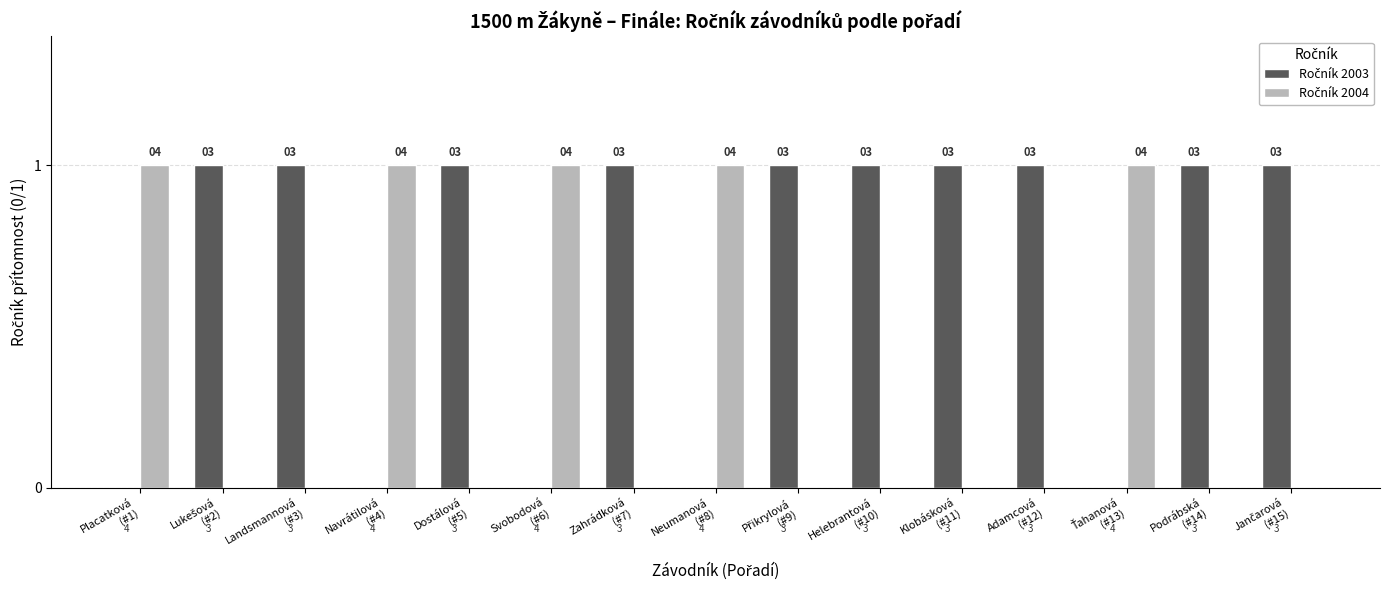

Is it true that Ročník 2004 equals 0 at Klobásková
(#11)?

True